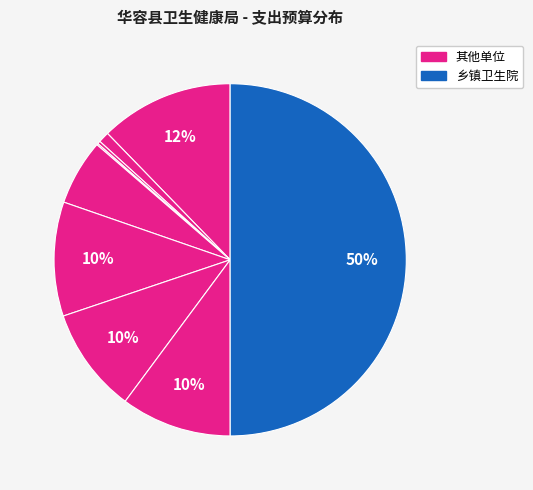

Is there a majority slice in this chart?

No